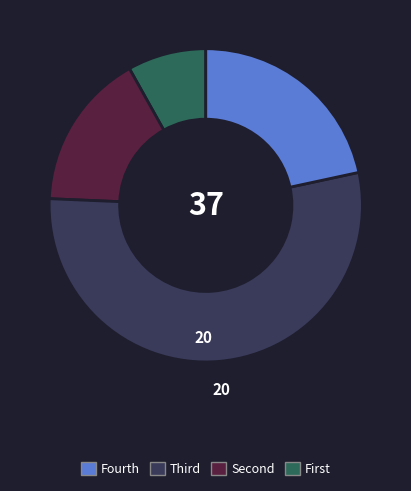

Is there any slice that represents more than half of the pie?

Yes